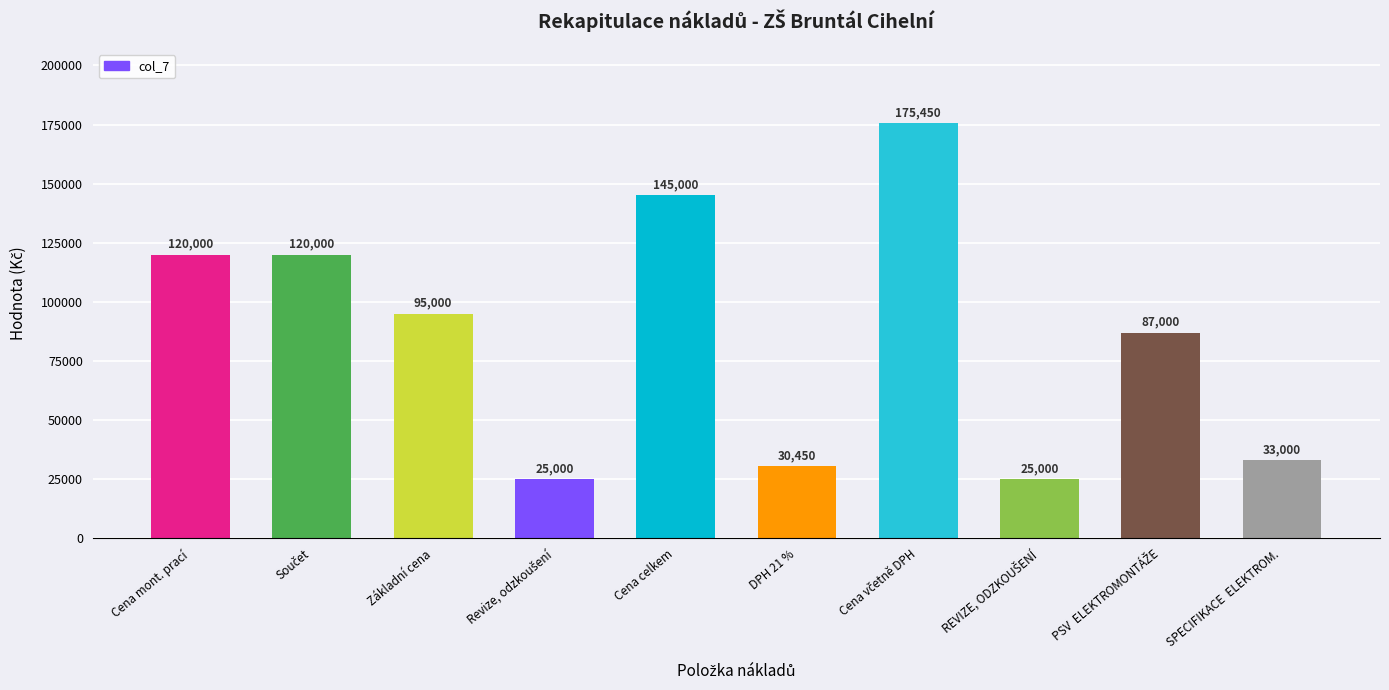

How many distinct data groups are displayed?

1